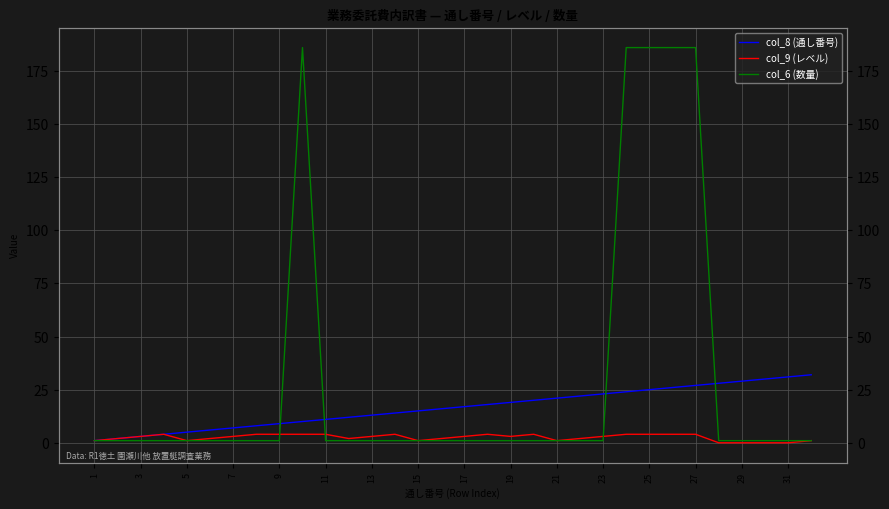

Rank the series by their maximum value, from highest to lowest.

col_6 (数量), col_8 (通し番号), col_9 (レベル)